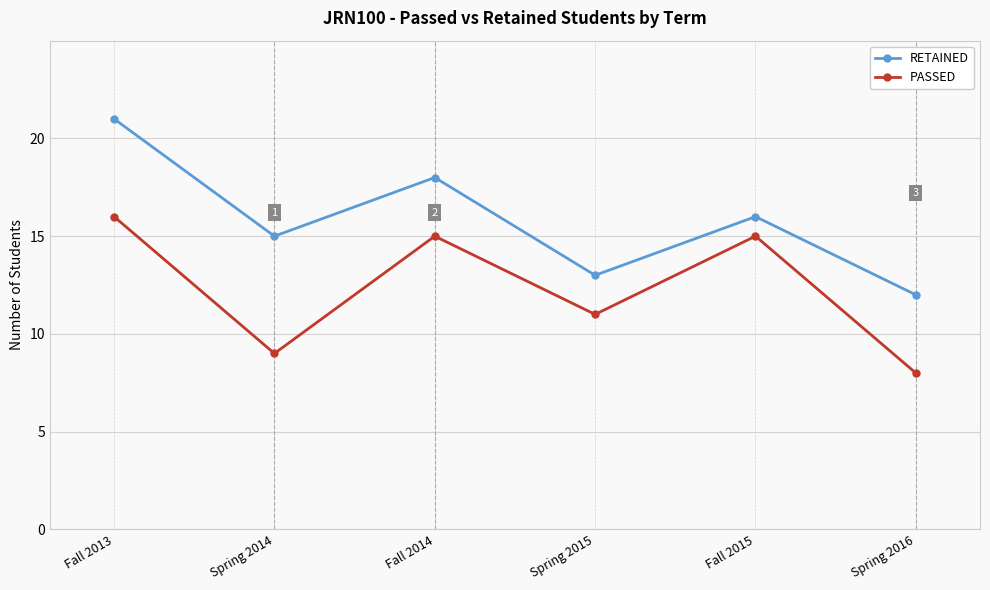

What is the label of the 4th point from the left?

Spring 2015